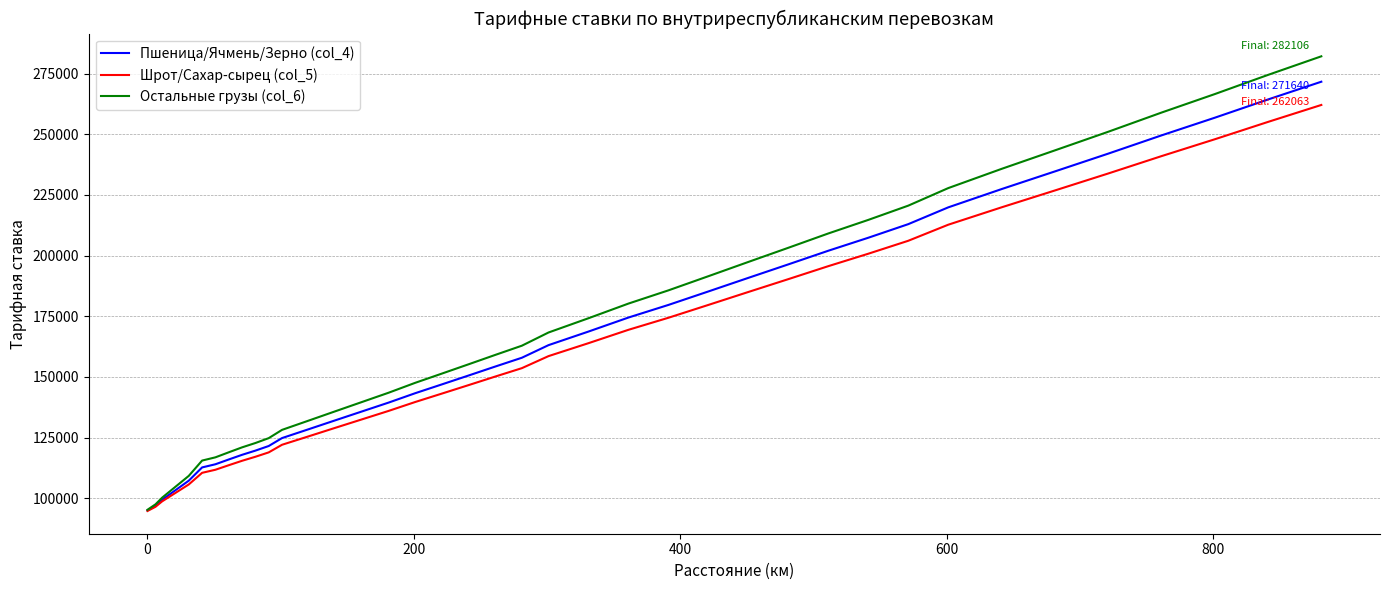

Rank the series by their maximum value, from highest to lowest.

Остальные грузы (col_6), Пшеница/Ячмень/Зерно (col_4), Шрот/Сахар-сырец (col_5)